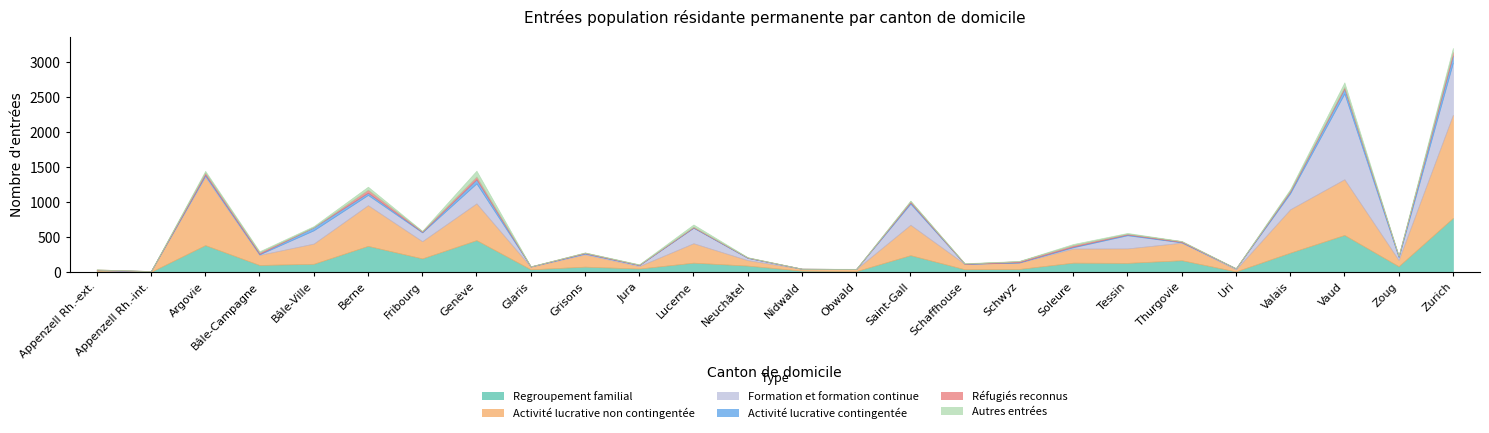

What is the value of the Autres entrées point at the 11th from the left?

5